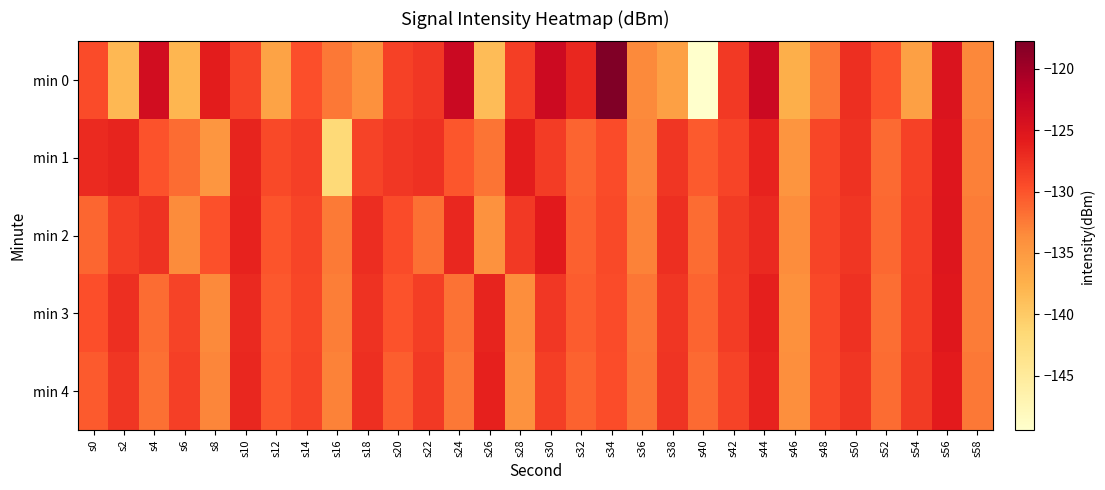

Reading left to right, transcribe all the data shown in this chart.

min 0: s0=-129.4	s2=-138.3	s4=-123.8	s6=-138.0	s8=-125.9	s10=-129.0	s12=-136.0	s14=-129.7	s16=-132.3	s18=-134.0	s20=-128.7	s22=-127.9	s24=-123.2	s26=-138.6	s28=-128.5	s30=-123.4	s32=-126.8	s34=-117.8	s36=-133.4	s38=-135.7	s40=-149.4	s42=-128.1	s44=-123.3	s46=-137.3	s48=-132.2	s50=-127.3	s52=-129.9	s54=-135.6	s56=-124.9	s58=-133.3
min 1: s0=-127.0	s2=-126.5	s4=-129.9	s6=-131.6	s8=-134.6	s10=-126.5	s12=-129.4	s14=-128.6	s16=-141.7	s18=-128.8	s20=-128.0	s22=-127.5	s24=-130.2	s26=-132.1	s28=-125.9	s30=-128.3	s32=-131.0	s34=-129.5	s36=-133.2	s38=-127.8	s40=-130.5	s42=-128.9	s44=-126.3	s46=-134.5	s48=-129.1	s50=-127.6	s52=-131.4	s54=-128.7	s56=-125.3	s58=-132.8
min 2: s0=-131.2	s2=-128.4	s4=-127.6	s6=-133.5	s8=-129.8	s10=-126.3	s12=-130.1	s14=-128.9	s16=-132.4	s18=-127.2	s20=-129.5	s22=-131.8	s24=-126.7	s26=-134.2	s28=-128.1	s30=-125.6	s32=-130.8	s34=-129.3	s36=-132.9	s38=-127.4	s40=-131.6	s42=-128.2	s44=-126.8	s46=-133.7	s48=-129.0	s50=-127.9	s52=-131.3	s54=-128.6	s56=-125.1	s58=-132.5
min 3: s0=-129.7	s2=-127.3	s4=-131.5	s6=-128.8	s8=-133.4	s10=-126.9	s12=-130.3	s14=-129.1	s16=-132.7	s18=-127.6	s20=-130.0	s22=-128.4	s24=-131.9	s26=-126.5	s28=-133.8	s30=-128.0	s32=-130.6	s34=-129.4	s36=-132.2	s38=-127.8	s40=-131.1	s42=-128.3	s44=-126.1	s46=-134.0	s48=-129.2	s50=-127.5	s52=-131.7	s54=-128.5	s56=-125.4	s58=-132.6
min 4: s0=-130.4	s2=-127.9	s4=-131.8	s6=-128.6	s8=-133.1	s10=-126.7	s12=-130.2	s14=-129.0	s16=-132.9	s18=-127.3	s20=-130.7	s22=-128.1	s24=-132.3	s26=-126.2	s28=-134.1	s30=-128.4	s32=-130.9	s34=-129.6	s36=-132.0	s38=-127.7	s40=-131.4	s42=-128.8	s44=-126.4	s46=-133.9	s48=-129.3	s50=-127.8	s52=-131.6	s54=-128.2	s56=-125.7	s58=-132.3